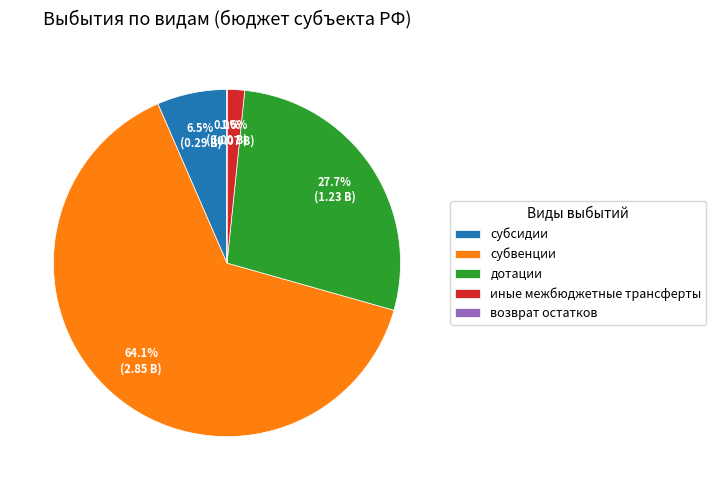

Is it true that субвенции is 55% of the pie?

False